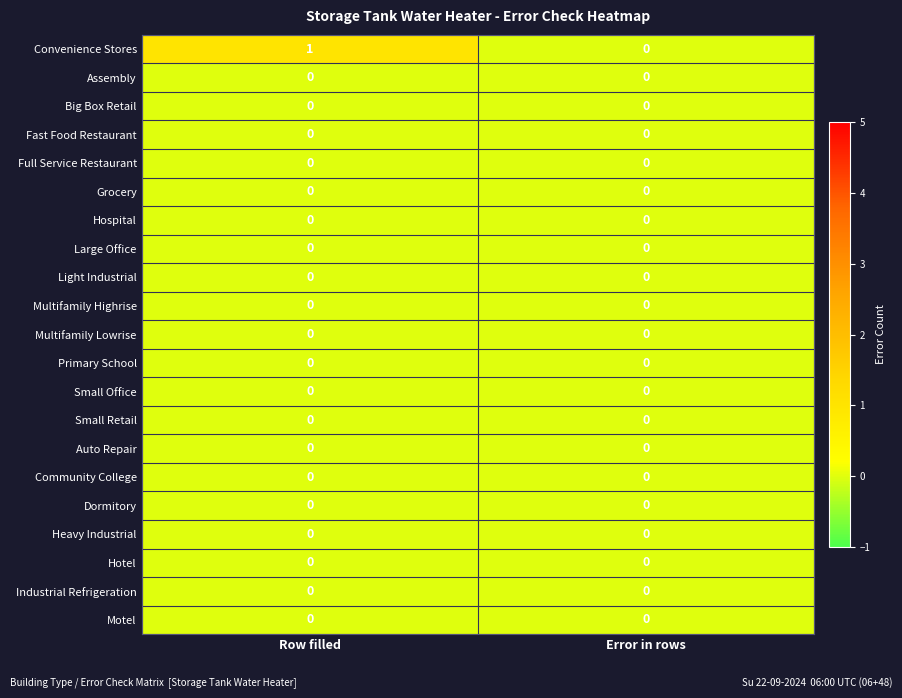

How many distinct data groups are displayed?

21